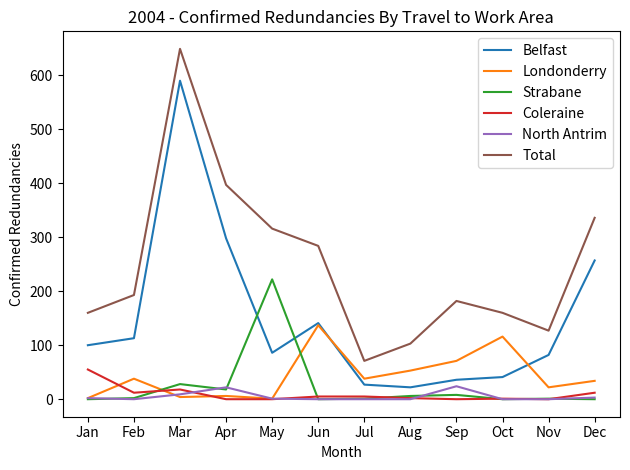

What is the lowest value of the Belfast series?

22